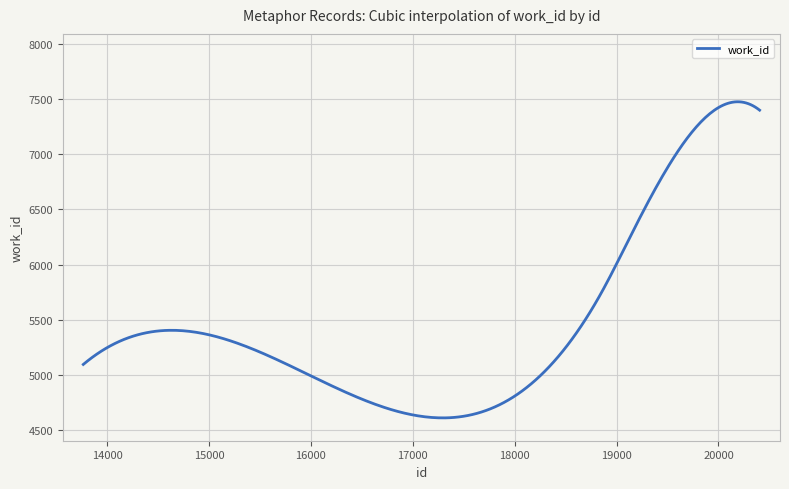

What is the difference between the maximum and minimum values?

2865.6